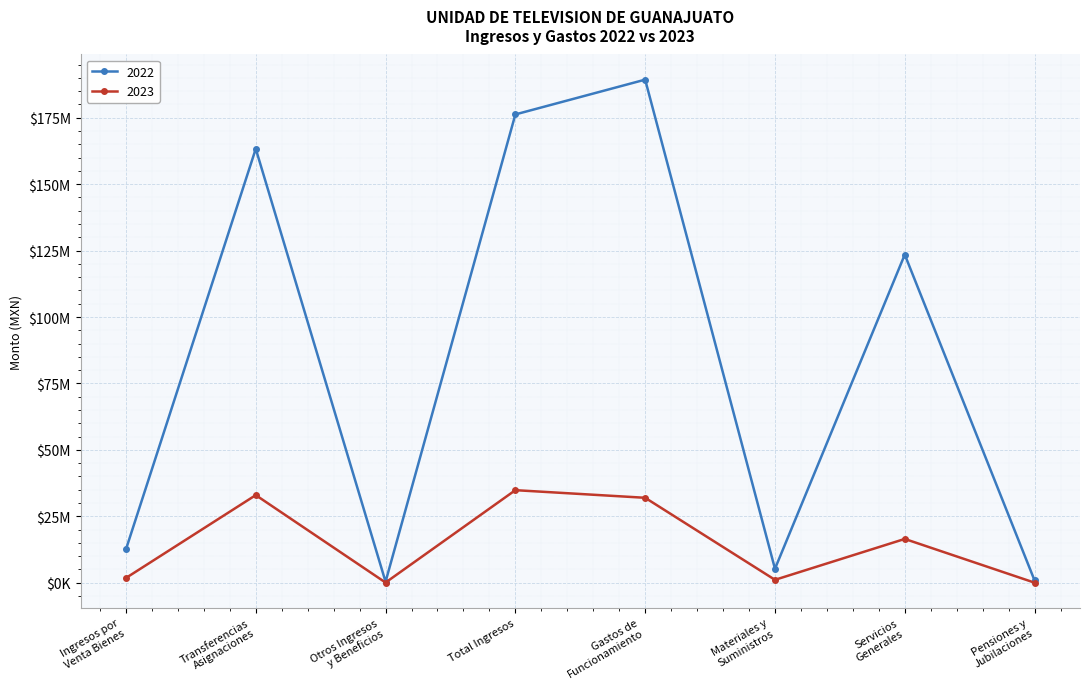

What is the maximum value shown in the chart?

189328822.3